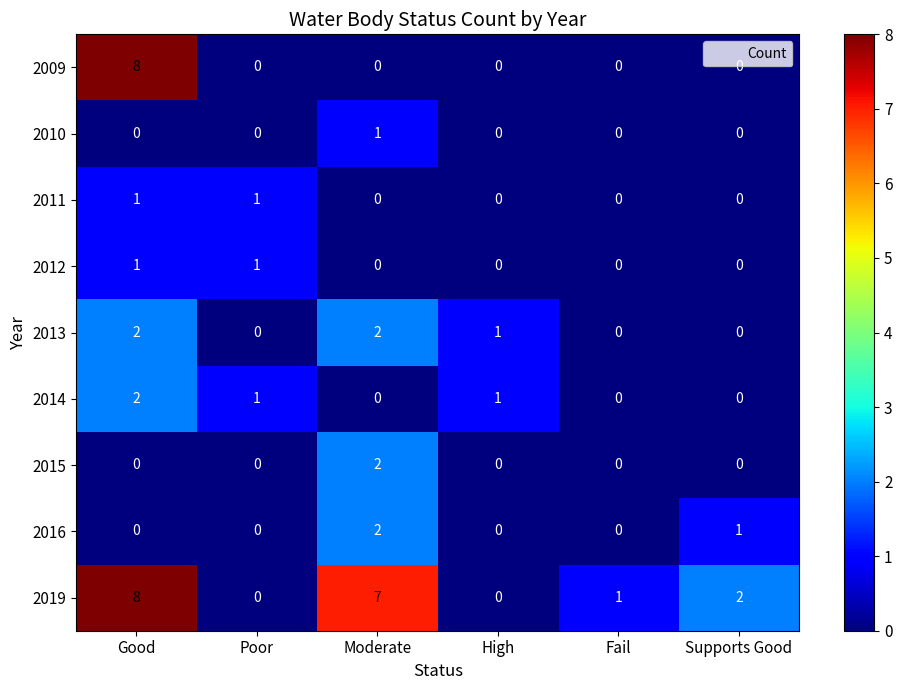

Count the 2019 values in the range 0 to 7.

5